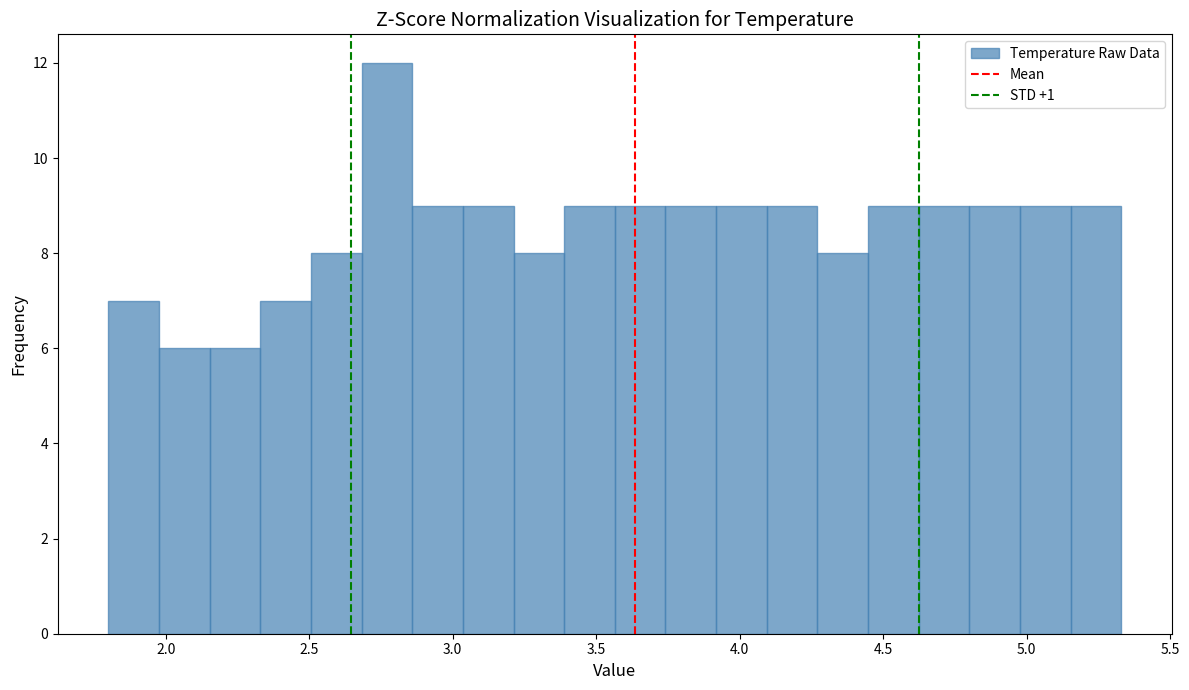

Around what value on the x-axis is the tallest bar? Give the approximate position of its centre, as read against the axis.

2.75